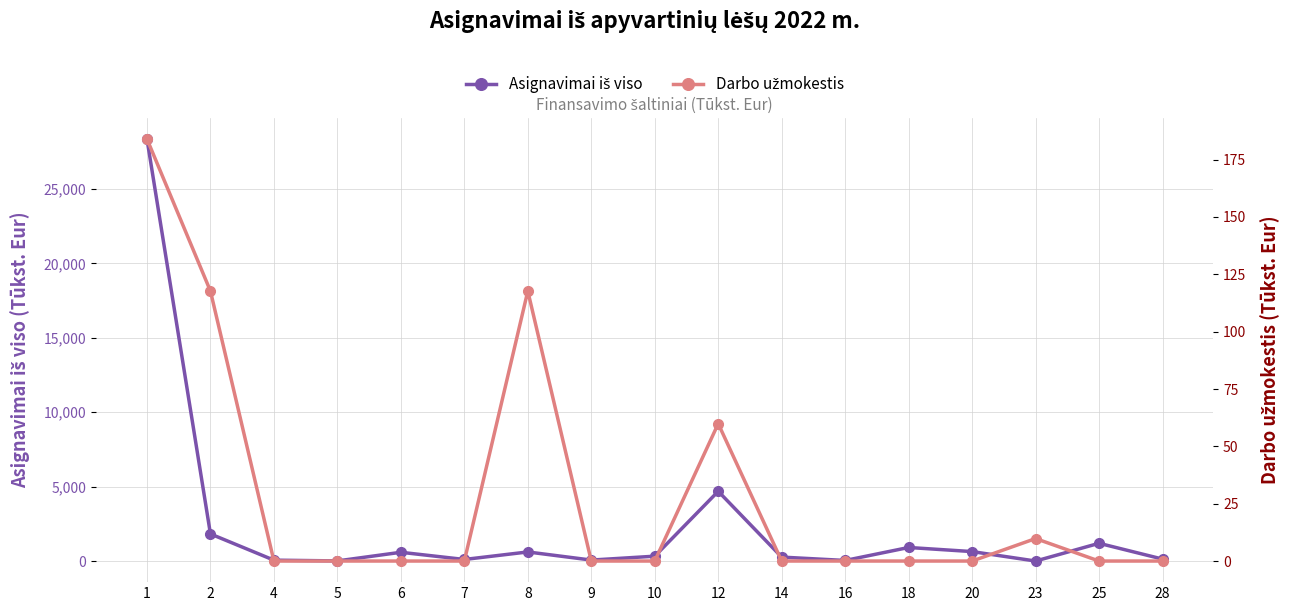

Which series has the largest total across all categories?

Asignavimai iš viso